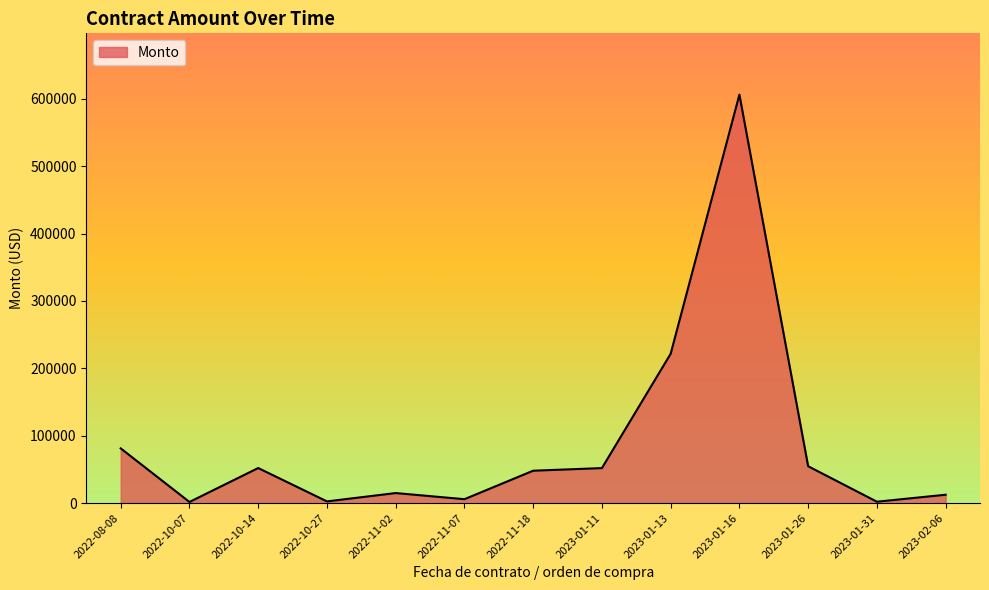

What is the sum of all values?

1156229.9